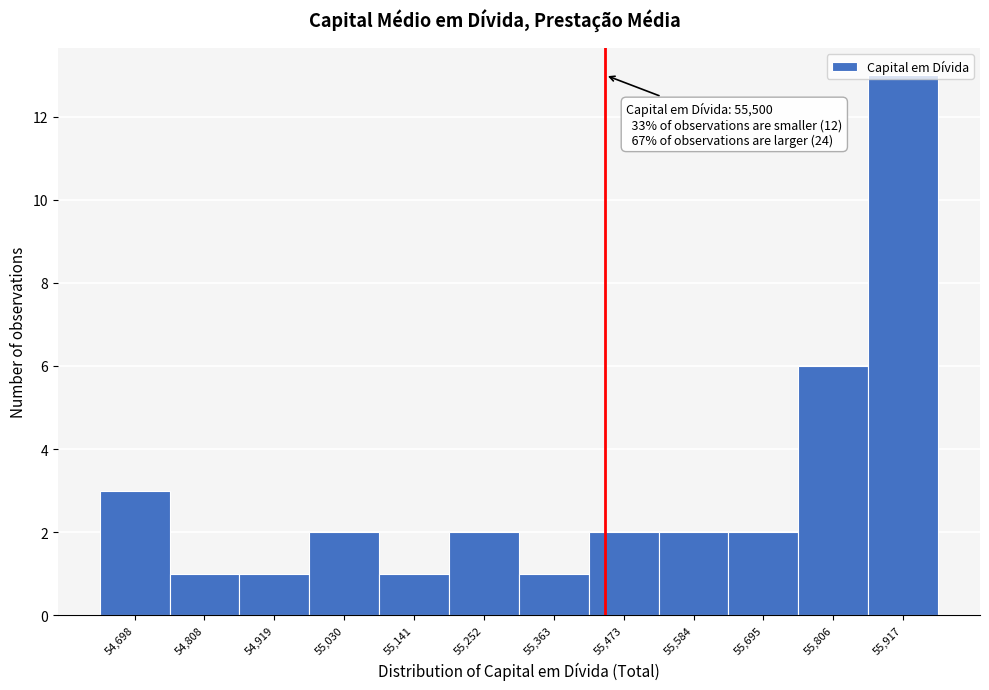

Between 55,473 and 54,808, which is larger?

55,473